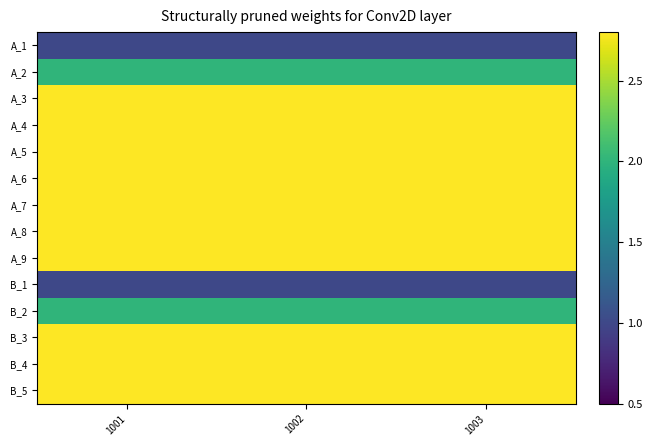

Reading right to left, list all the values displayed in this chart.

A_1: 1003=1.0	1002=1.0	1001=1.0
A_2: 1003=2.0	1002=2.0	1001=2.0
A_3: 1003=3.0	1002=3.0	1001=3.0
A_4: 1003=4.0	1002=4.0	1001=4.0
A_5: 1003=5.0	1002=5.0	1001=5.0
A_6: 1003=6.0	1002=6.0	1001=6.0
A_7: 1003=7.0	1002=7.0	1001=7.0
A_8: 1003=8.0	1002=8.0	1001=8.0
A_9: 1003=9.0	1002=9.0	1001=9.0
B_1: 1003=1.0	1002=1.0	1001=1.0
B_2: 1003=2.0	1002=2.0	1001=2.0
B_3: 1003=3.0	1002=3.0	1001=3.0
B_4: 1003=4.0	1002=4.0	1001=4.0
B_5: 1003=5.0	1002=5.0	1001=5.0